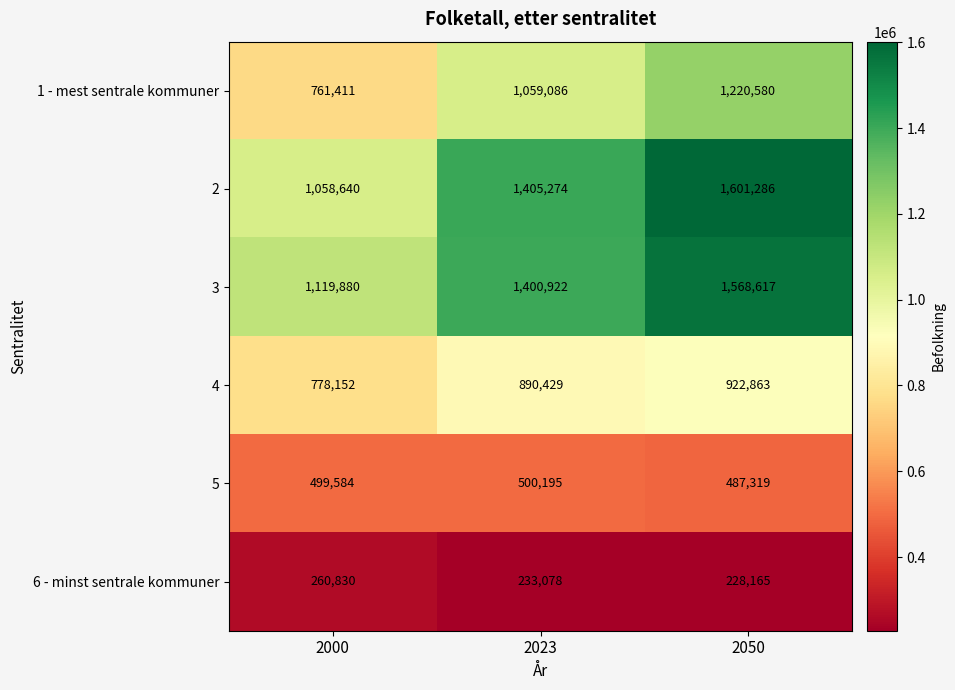

What is the average value of the 1 - mest sentrale kommuner series?

1013692